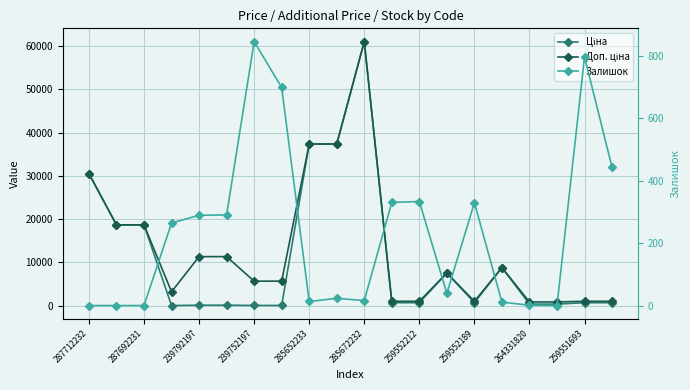

How many categories are shown in the chart?

20